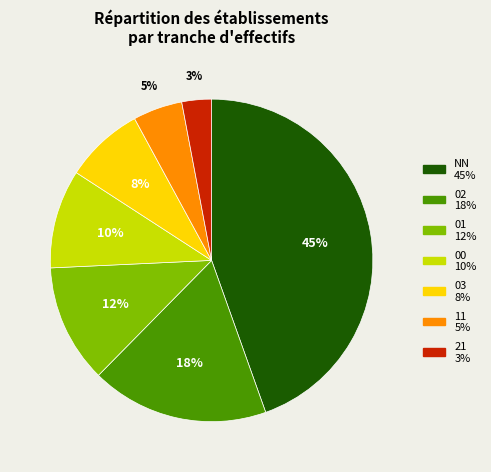

Which slice is the smallest?

21